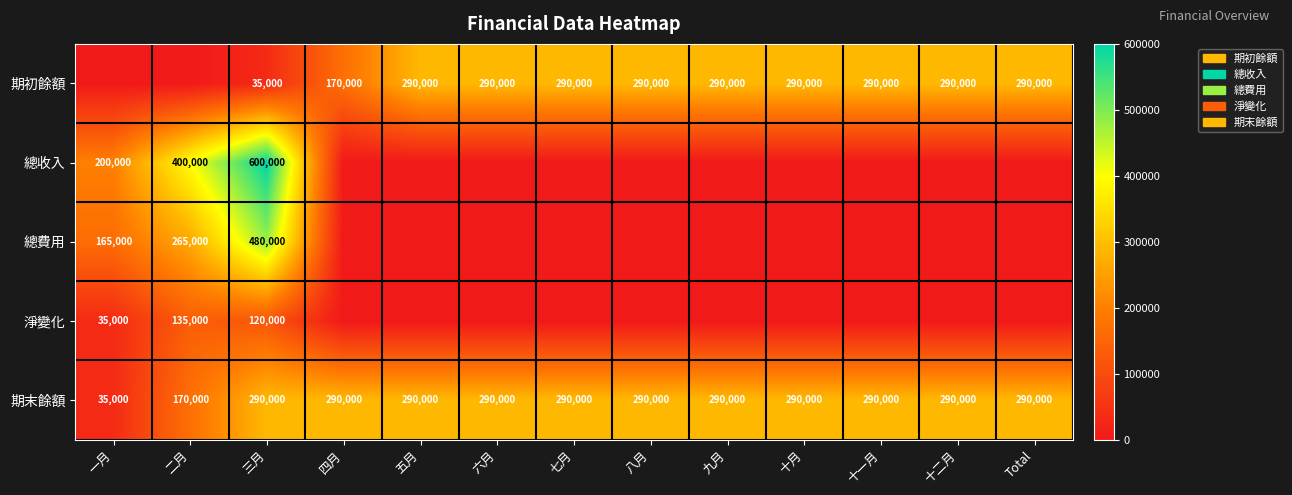

What is the maximum value for 期末餘額?

290000